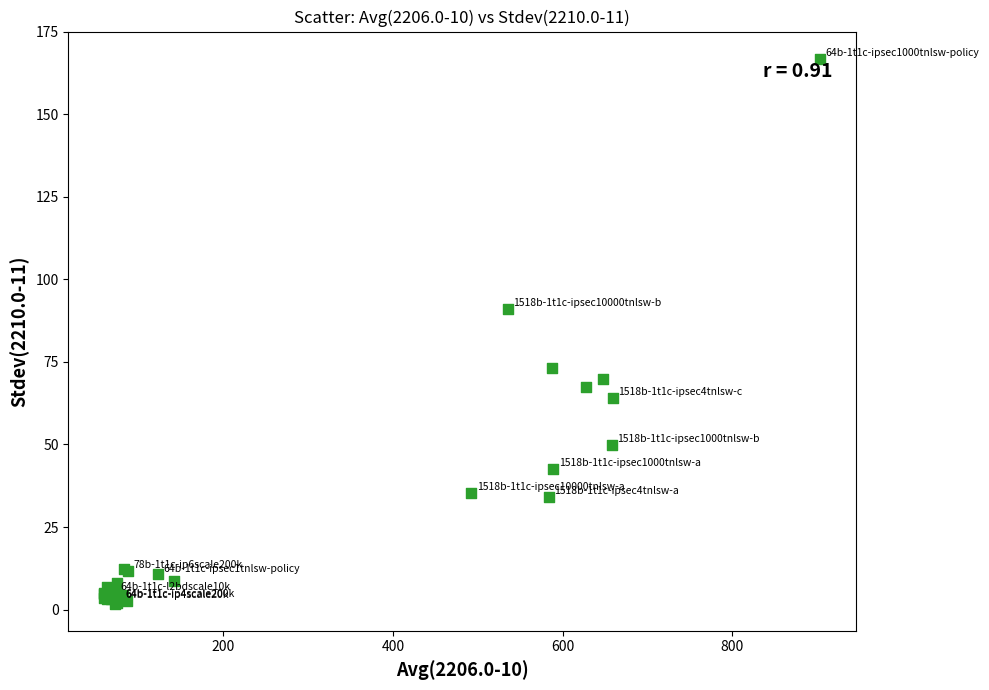

What Y value in the scatter plot is closest to 84?

91.0